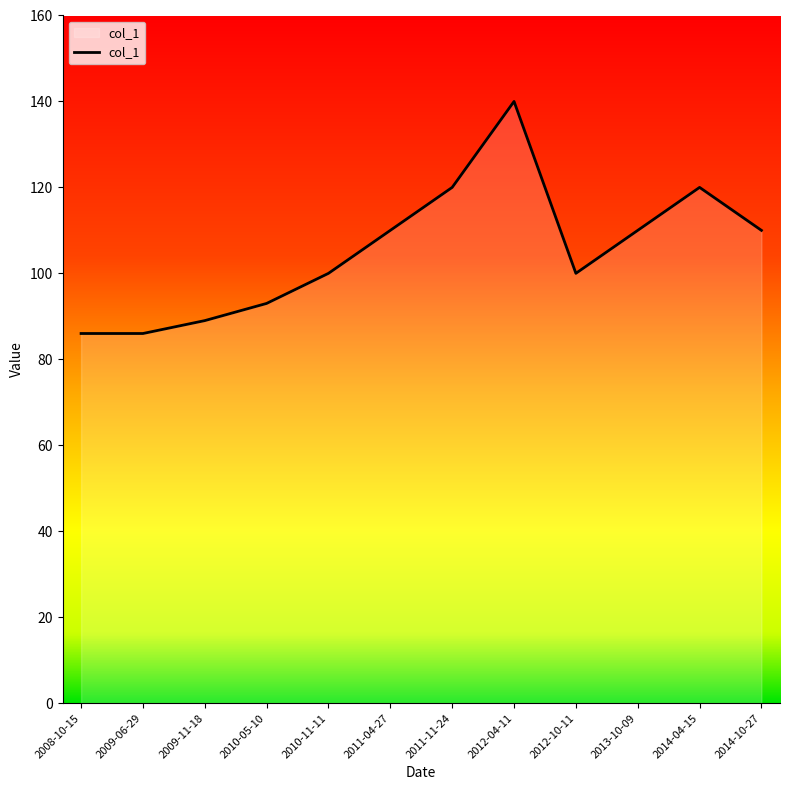

What is the difference between the maximum and minimum values?

54